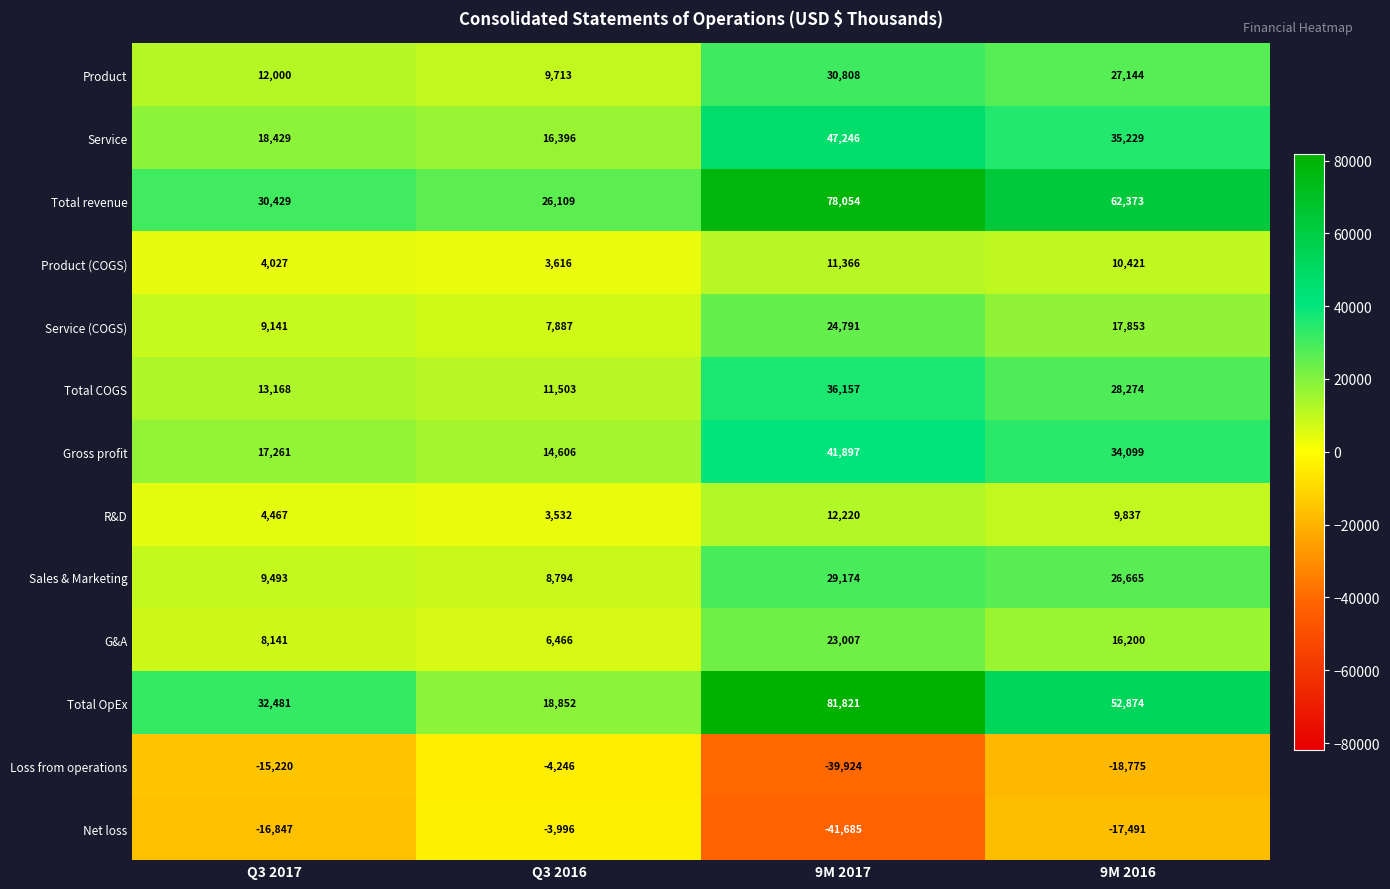

List the series in order of their peak value, lowest first.

Loss from operations, Net loss, Product (COGS), R&D, G&A, Service (COGS), Sales & Marketing, Product, Total COGS, Gross profit, Service, Total revenue, Total OpEx